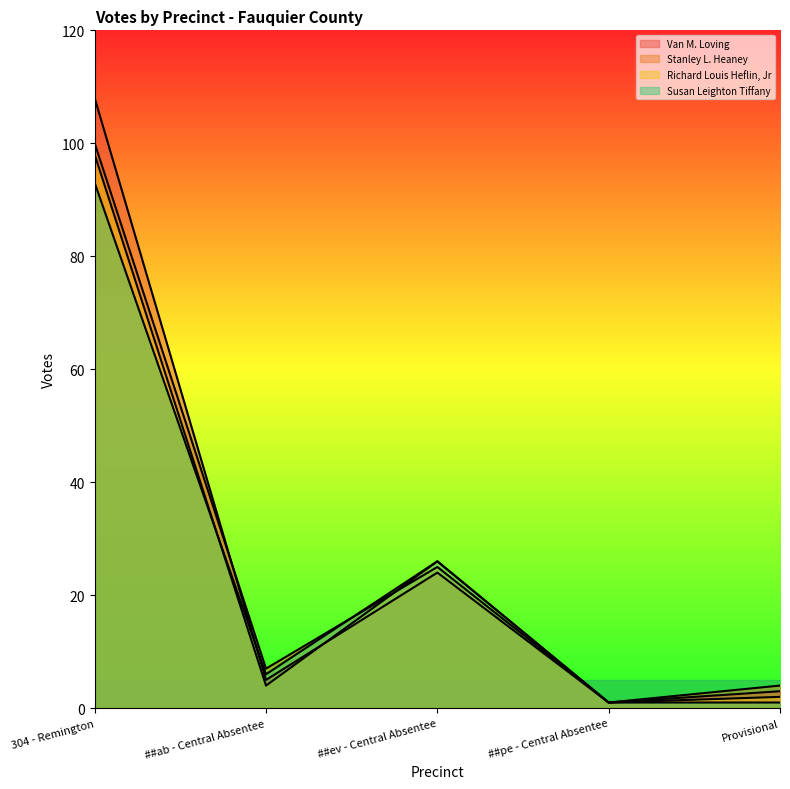

The Stanley L. Heaney series shows 7 at Provisional. True or false?

False